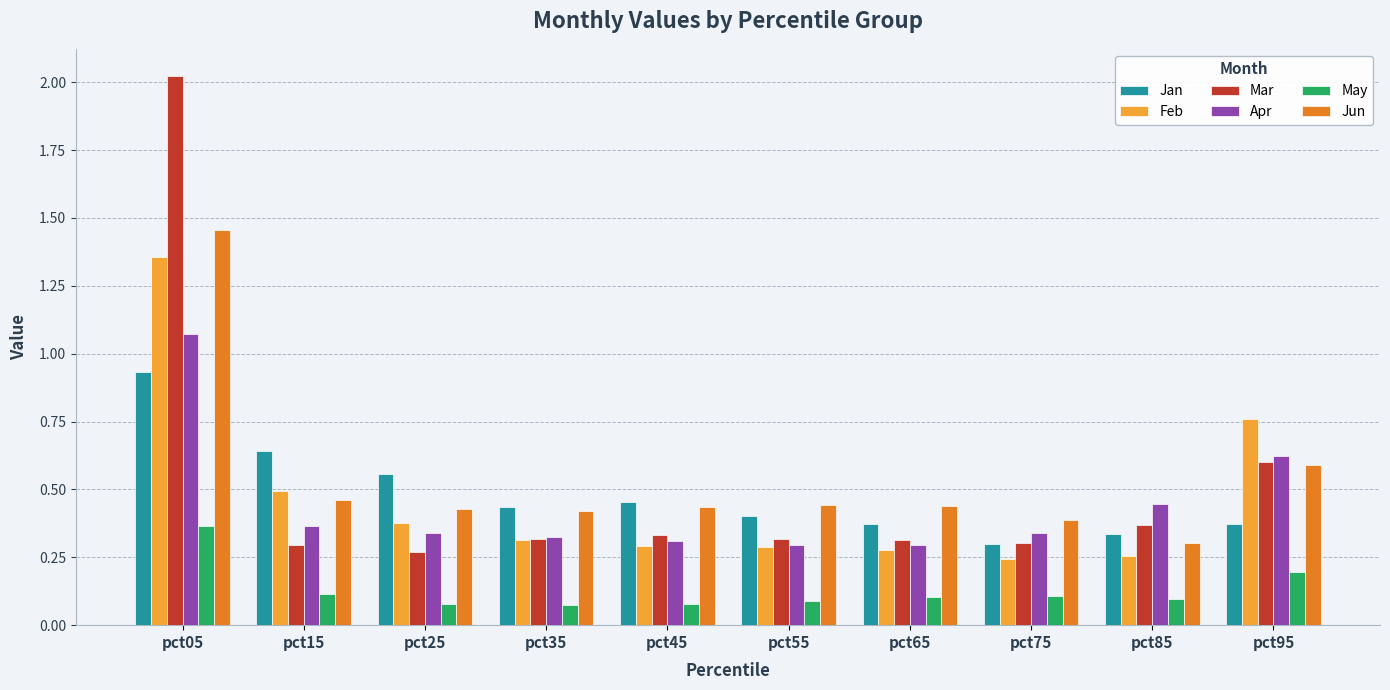

Is it true that Apr equals 0.6 at pct95?

True